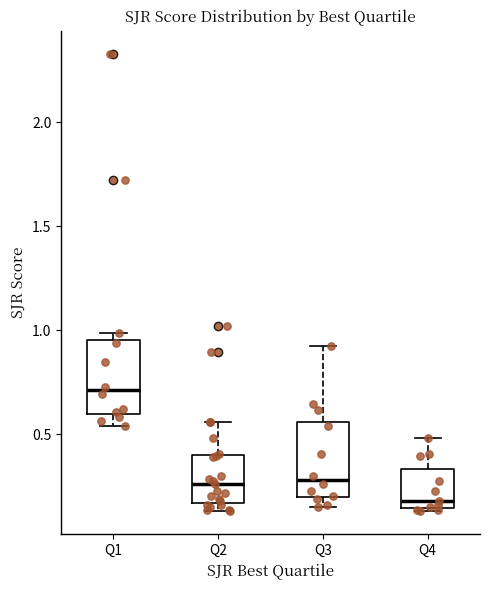

Which box has the lowest median line?

Q4